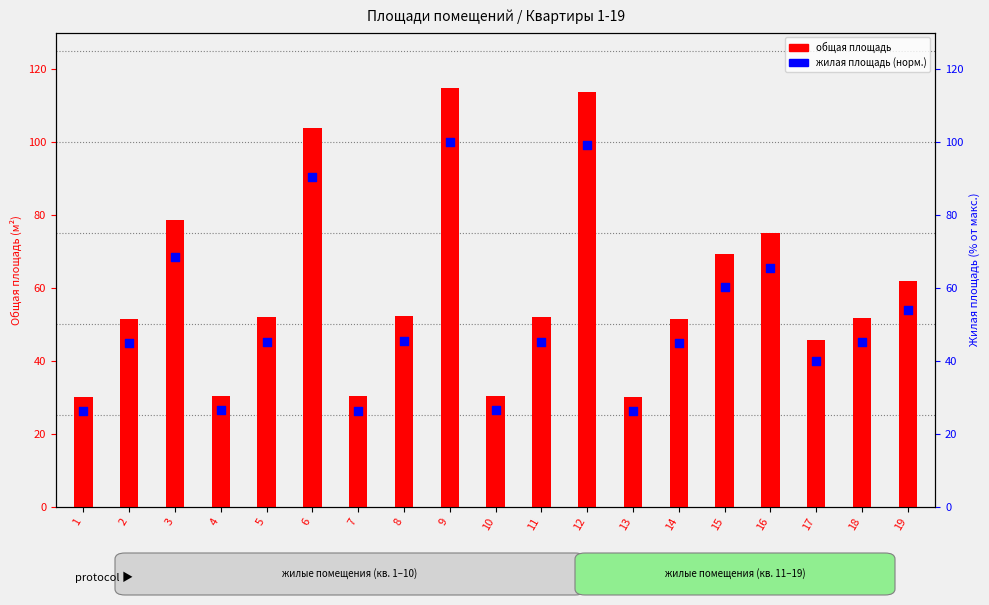

Which series contains the highest Y value?

Общая площадь помещения